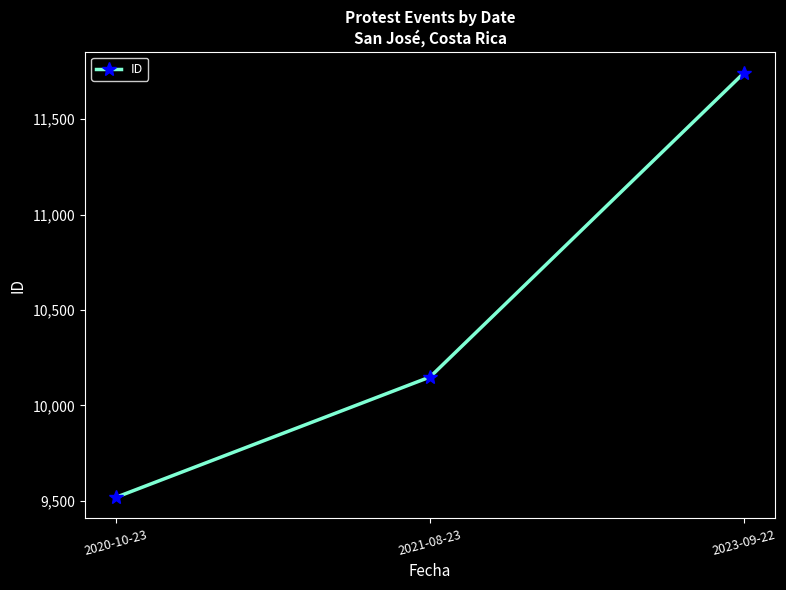

Reading right to left, transcribe all the data shown in this chart.

11742	10149	9519